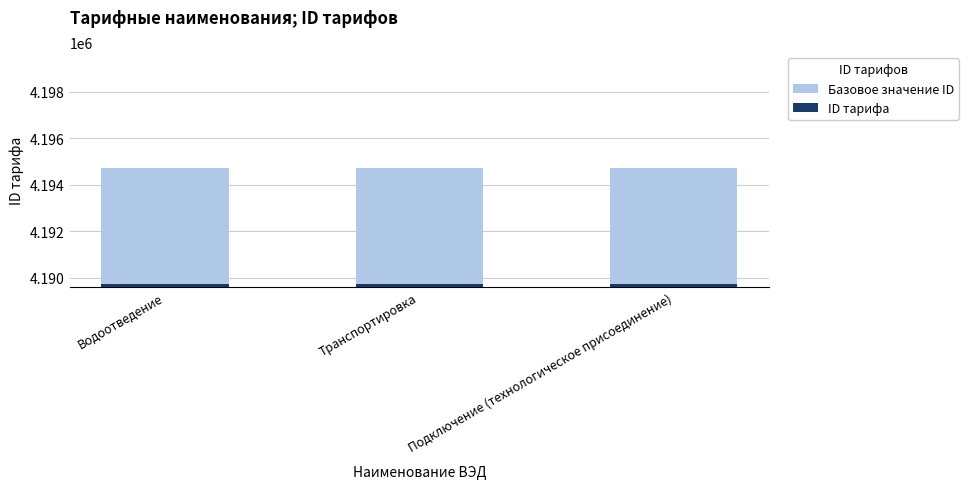

Reading right to left, extract all data points from this chart.

Базовое значение ID: 4194712	4194713	4194714
ID тарифа: 4189712	4189713	4189714